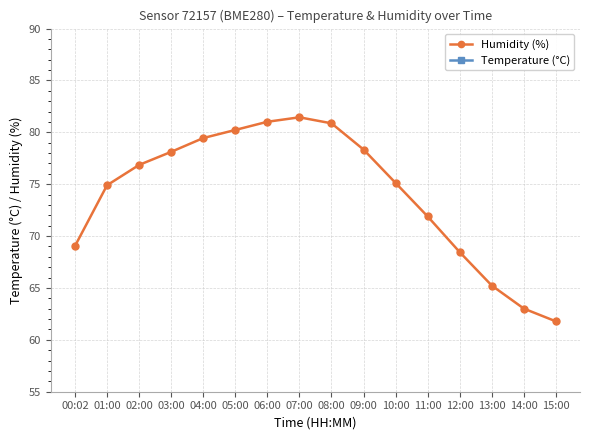

At which label is Temperature (°C) closest to 20?

10:00